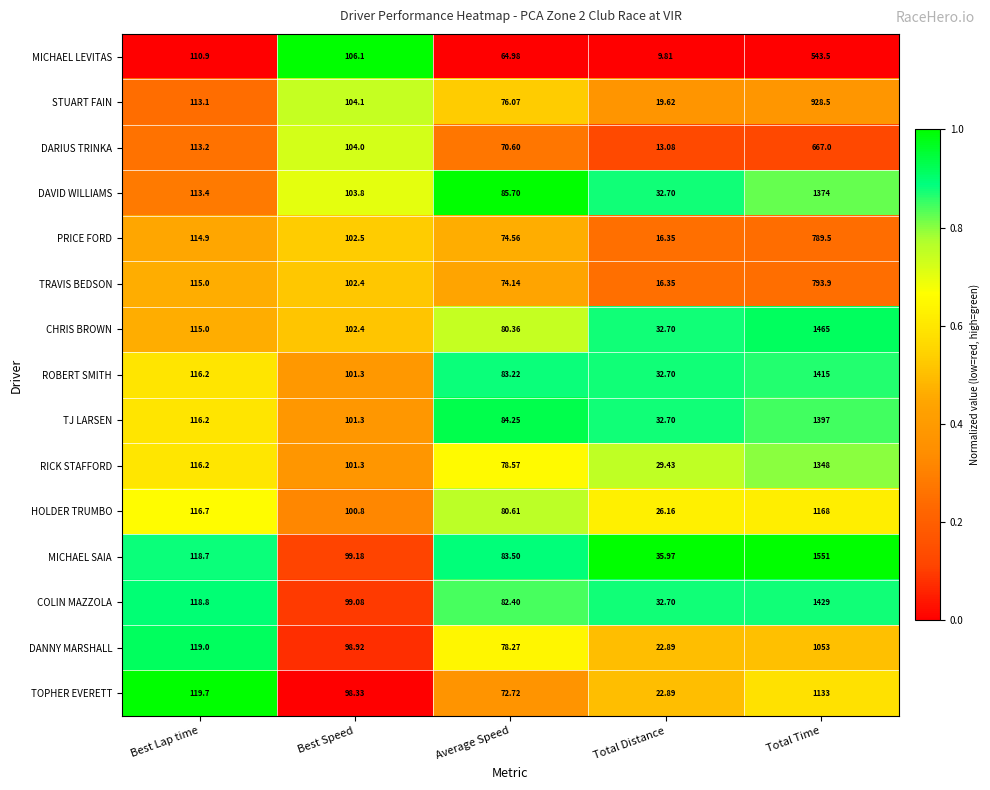

Where is COLIN MAZZOLA nearest to the value 730?

Best Lap time